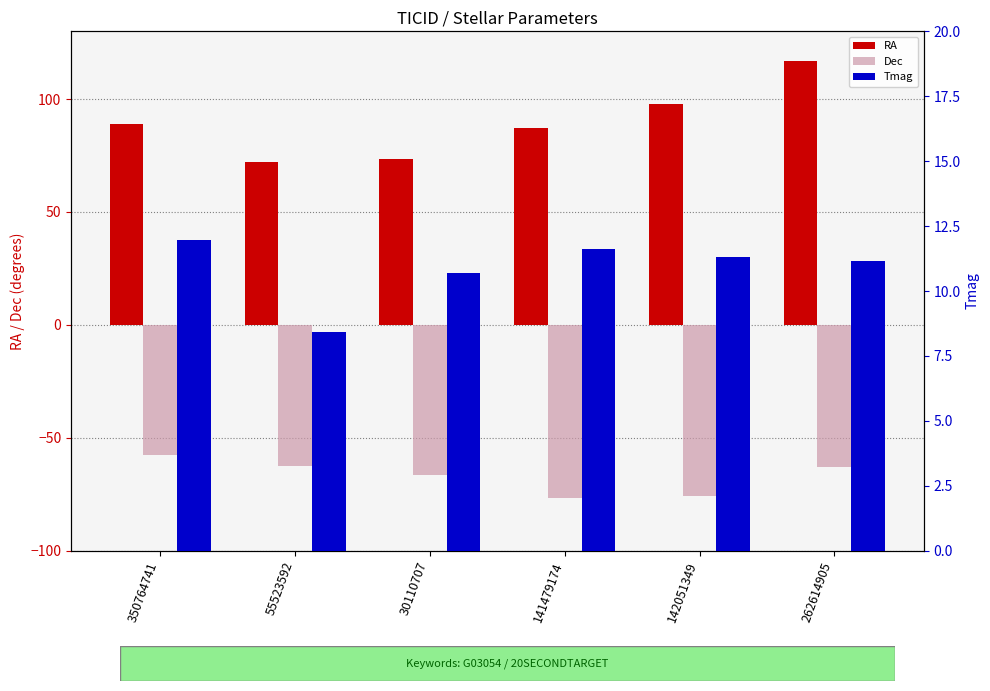

What is the label of the 4th bar from the left?

141479174